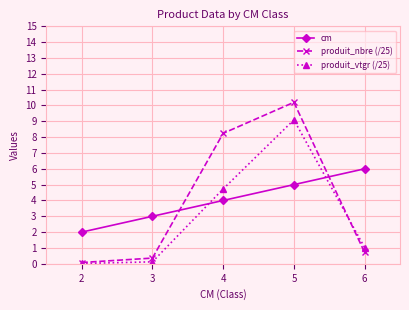

True or false: produit_nbre (/25) and cm intersect in this chart.

True